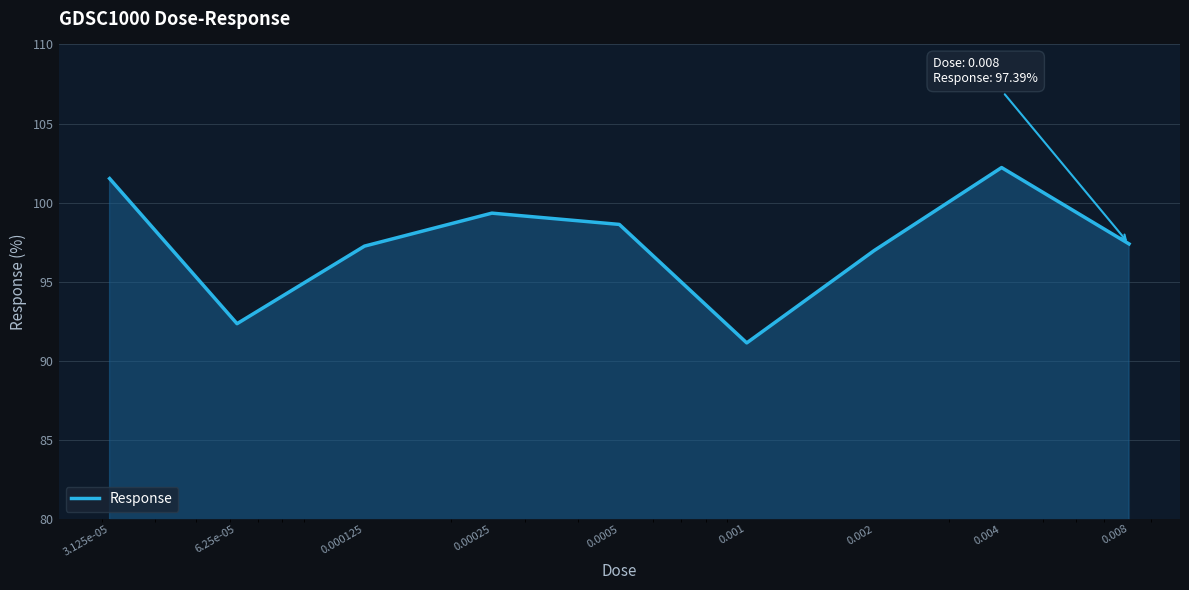

What is the minimum value shown in the chart?

91.1